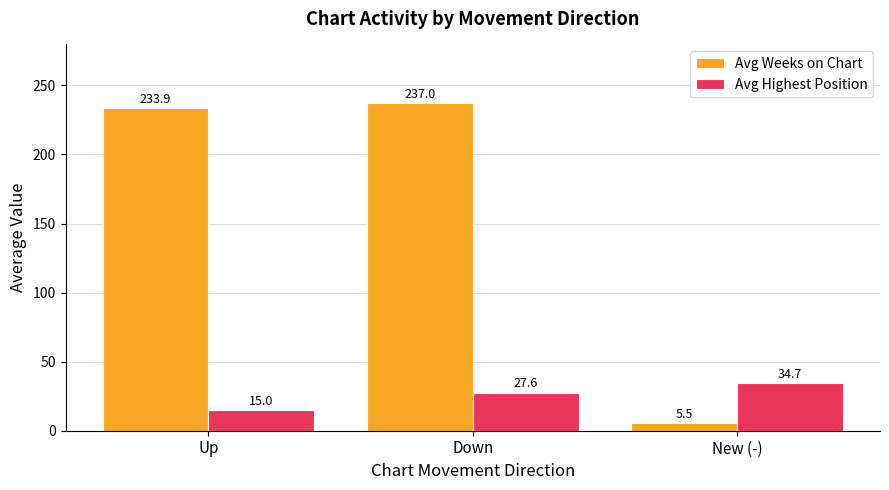

Does the chart contain stacked bars?

No